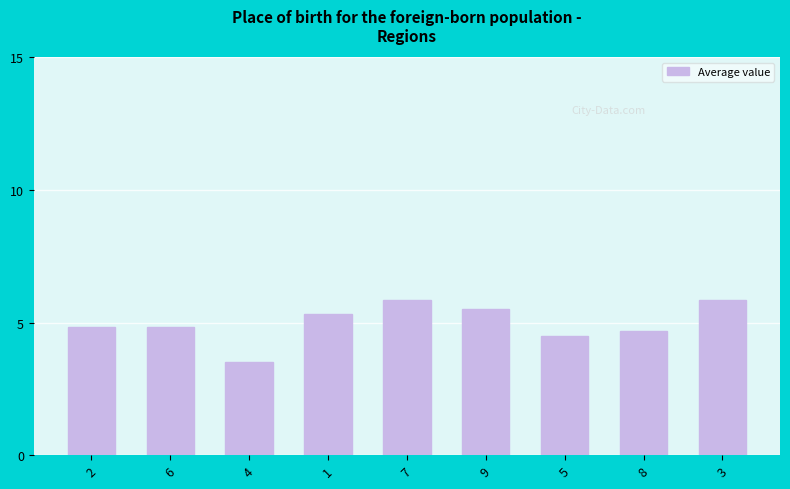

Approximately how many times larger is the value at 9 compared to 6?

1.1